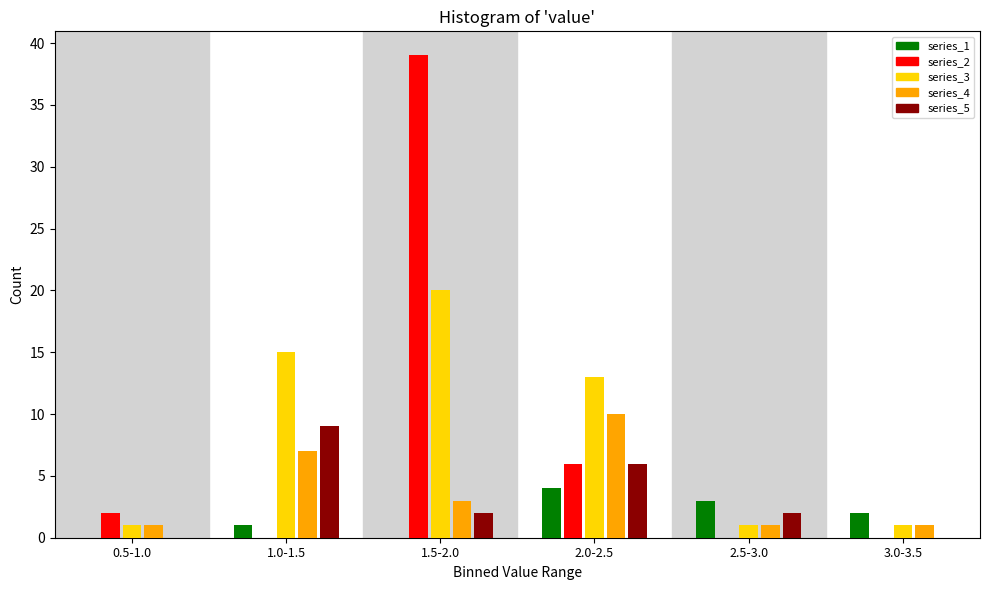

Reading left to right, list all the values displayed in this chart.

series_1: 0.5-1.0=0	1.0-1.5=1	1.5-2.0=0	2.0-2.5=4	2.5-3.0=3	3.0-3.5=2
series_2: 0.5-1.0=2	1.0-1.5=0	1.5-2.0=39	2.0-2.5=6	2.5-3.0=0	3.0-3.5=0
series_3: 0.5-1.0=1	1.0-1.5=15	1.5-2.0=20	2.0-2.5=13	2.5-3.0=1	3.0-3.5=1
series_4: 0.5-1.0=1	1.0-1.5=7	1.5-2.0=3	2.0-2.5=10	2.5-3.0=1	3.0-3.5=1
series_5: 0.5-1.0=0	1.0-1.5=9	1.5-2.0=2	2.0-2.5=6	2.5-3.0=2	3.0-3.5=0